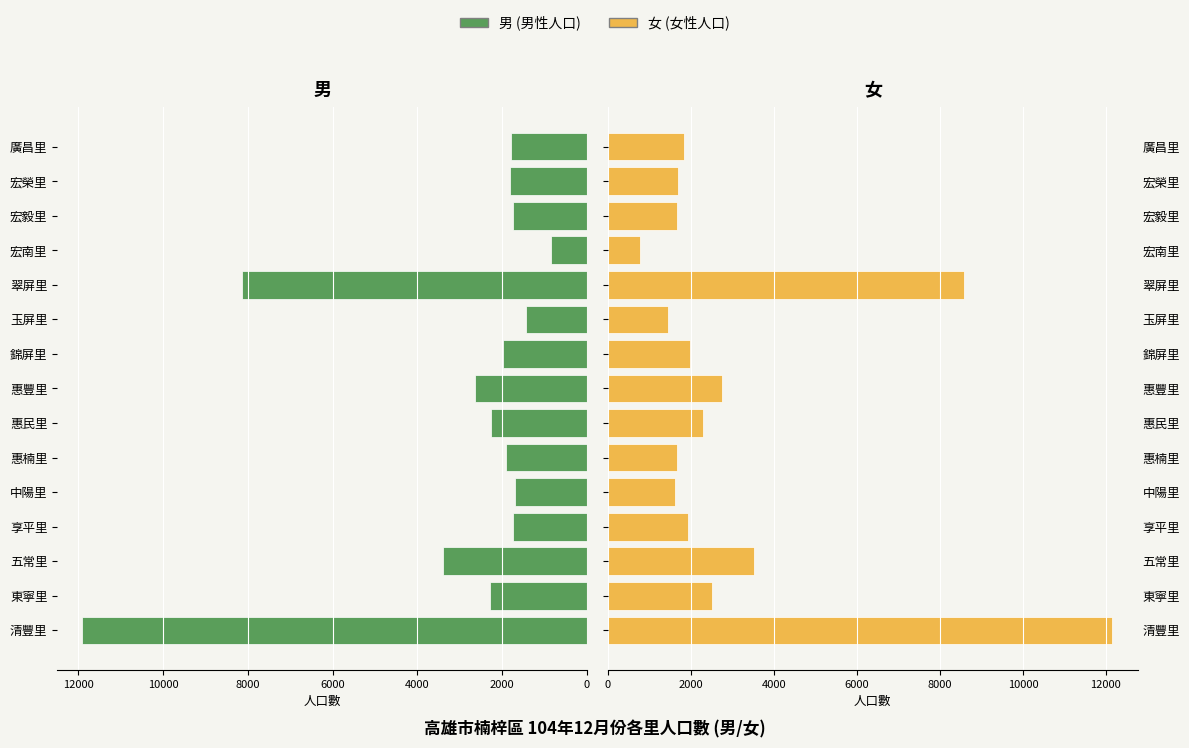

Between 惠楠里 and 宏榮里, which is larger?

惠楠里